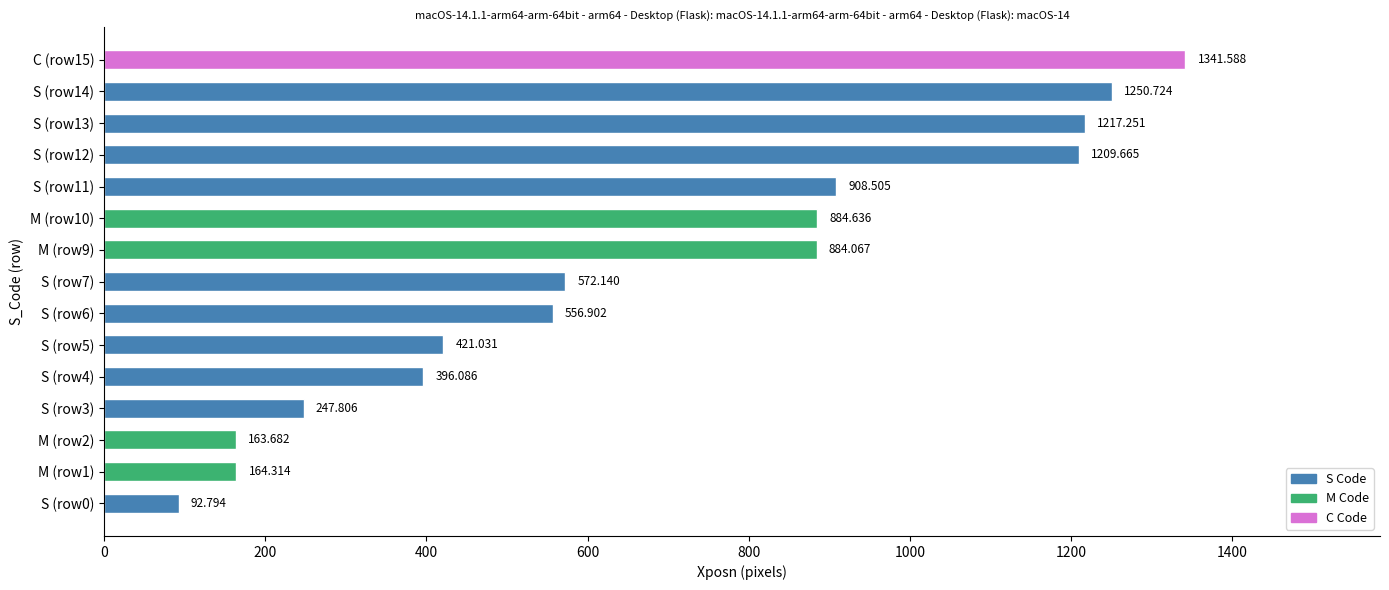

Count the number of categories in the chart.

15